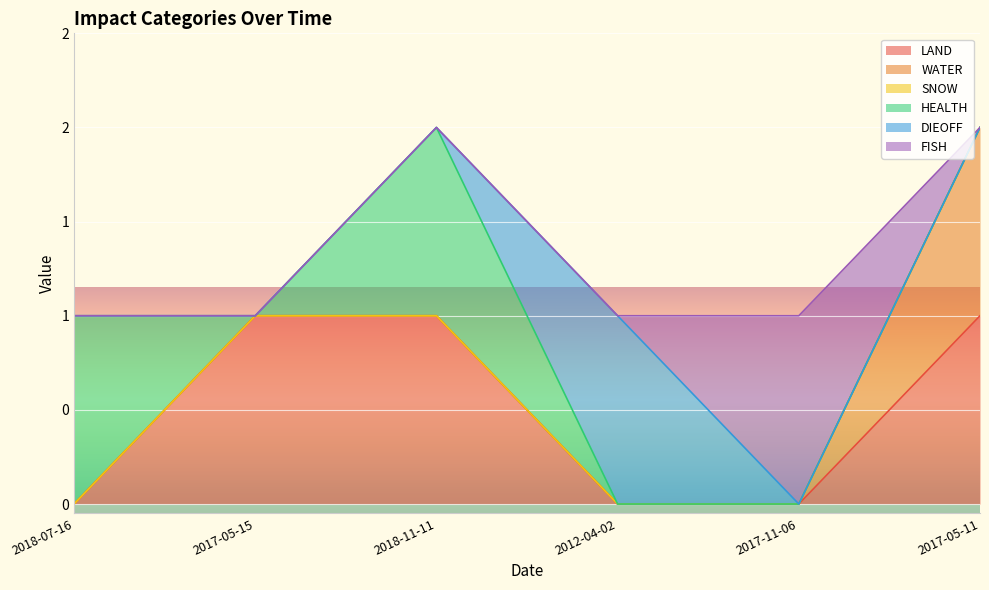

After their last crossing, which series has the higher values: DIEOFF or FISH?

FISH